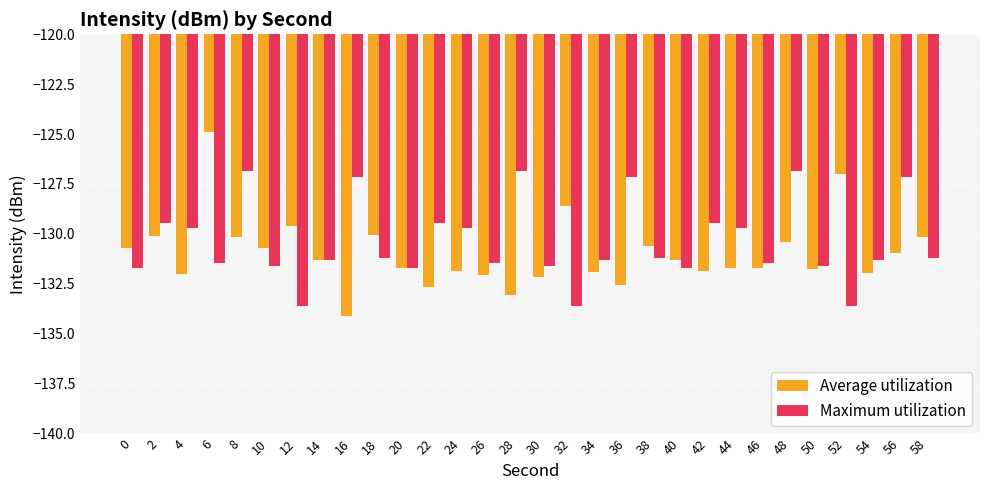

How many data points does each series have?

30